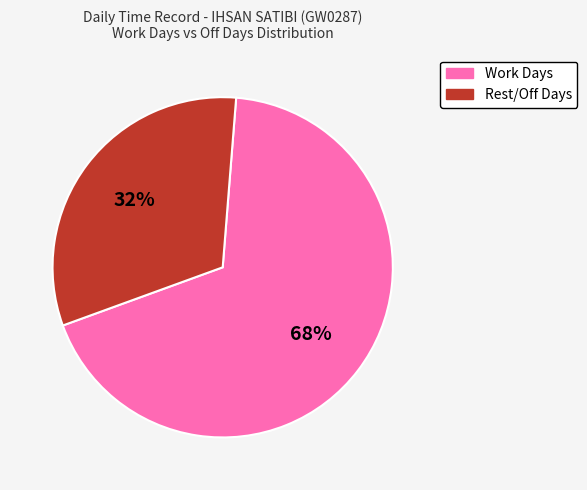

The Rest/Off Days slice represents 32% of the pie. True or false?

True